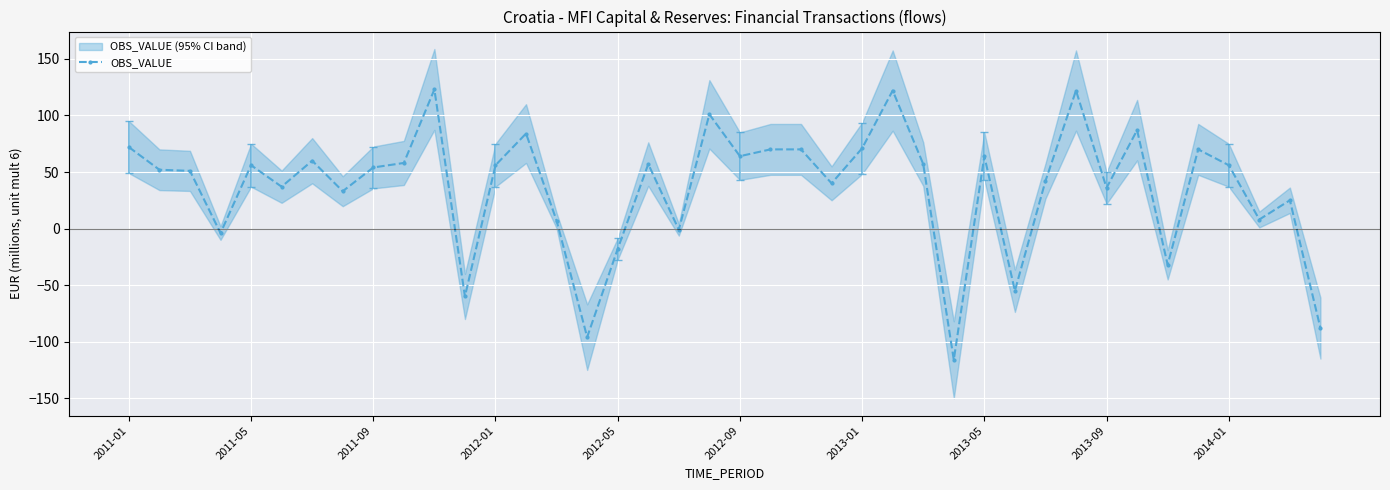

What is the lowest value of the OBS_VALUE series?

-116